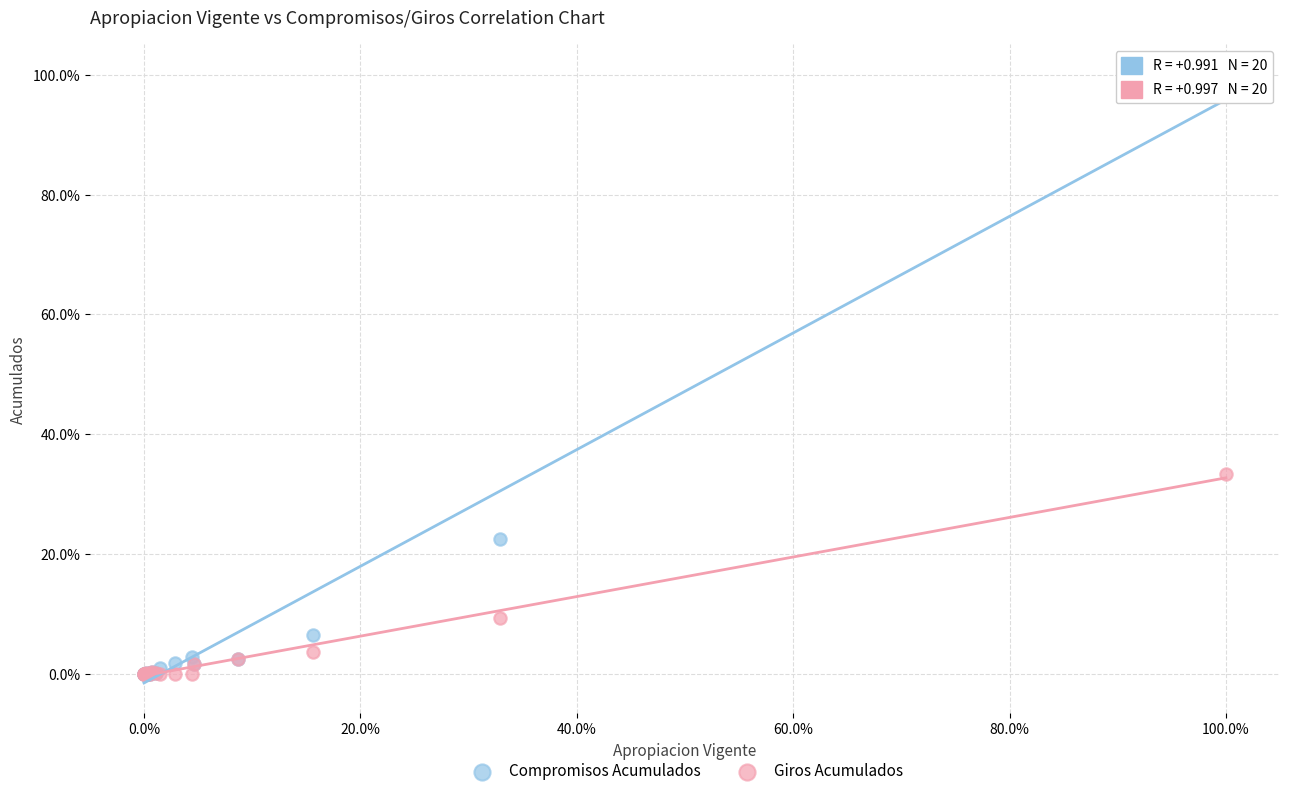

Across all series, what Y value is closest to 50?

33.4